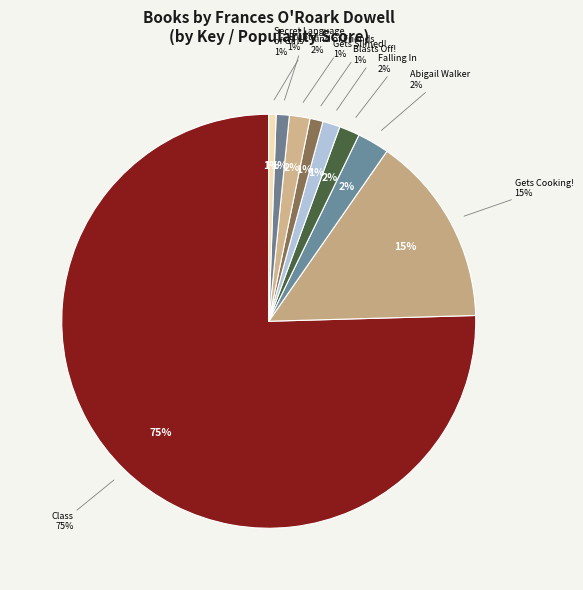

To the nearest percent, what is the average slice percentage?

11%